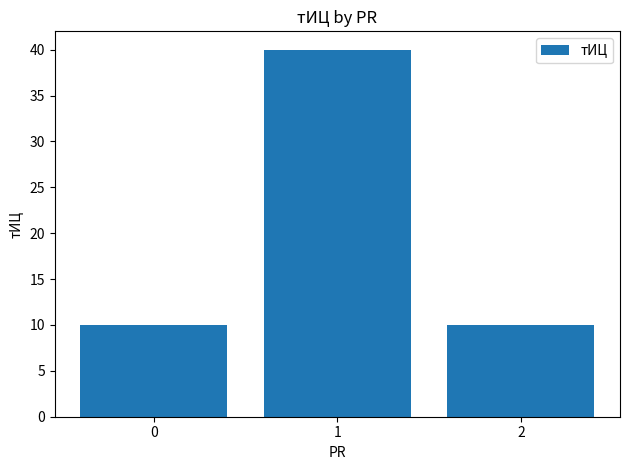

Does the chart contain any negative values?

No